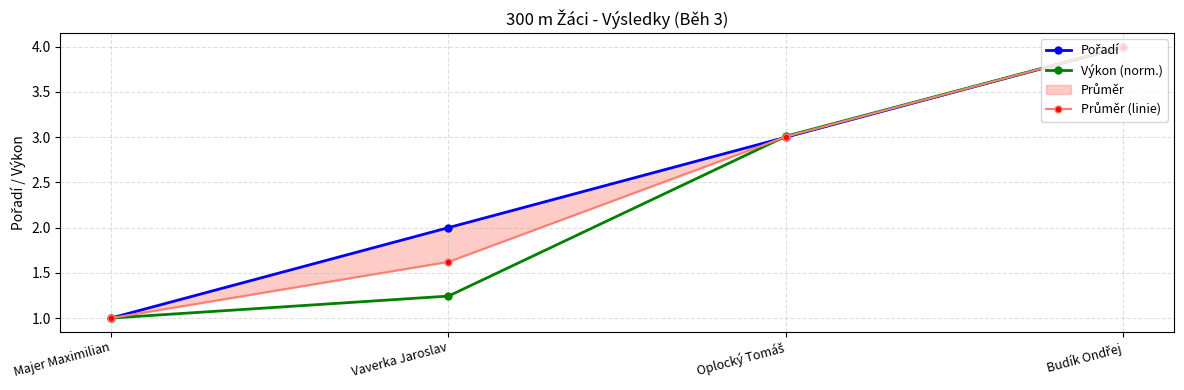

What position from the right is Majer Maximilian?

4